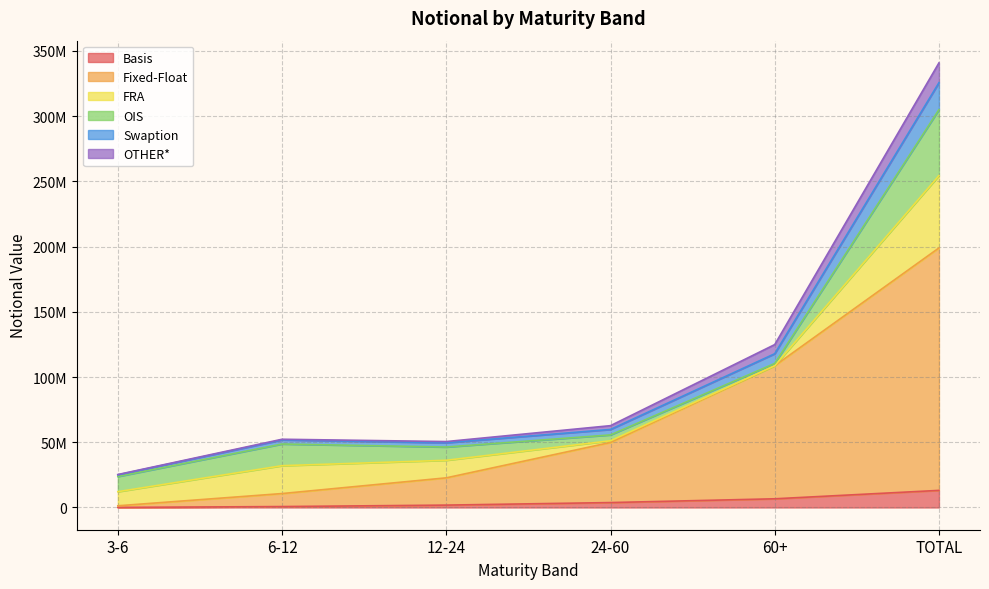

What position from the left is 60+?

5